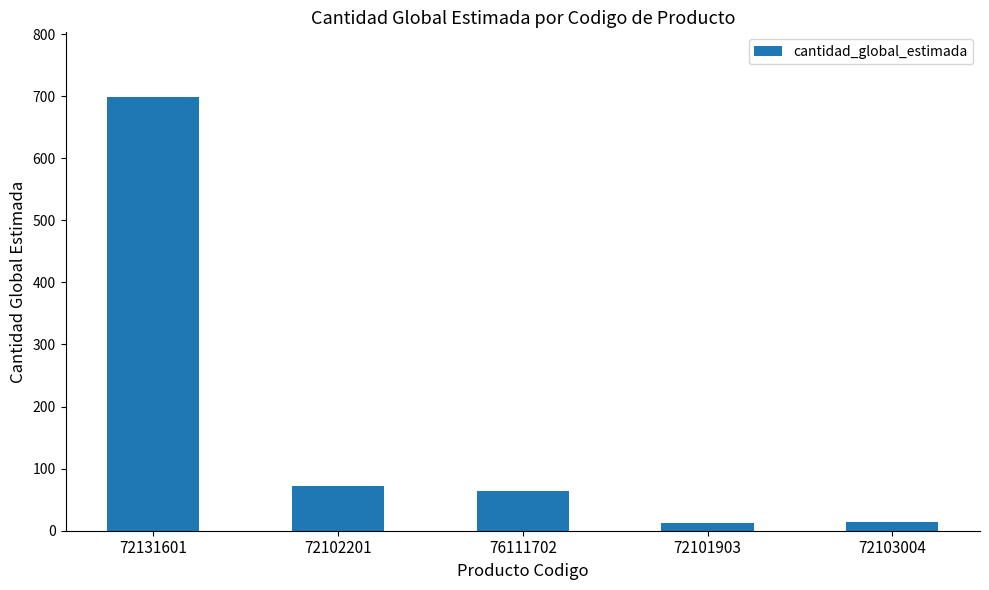

How many bars are there in total?

5